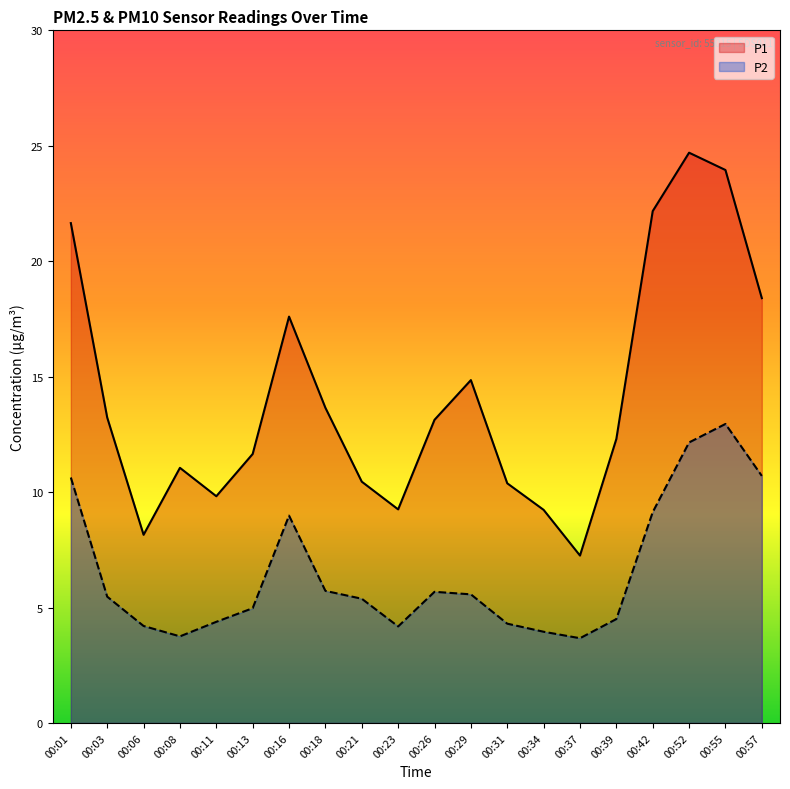

Reading left to right, transcribe all the data shown in this chart.

P1: 00:01=21.6	00:03=13.2	00:06=8.2	00:08=11.1	00:11=9.8	00:13=11.7	00:16=17.6	00:18=13.7	00:21=10.4	00:23=9.2	00:26=13.1	00:29=14.8	00:31=10.4	00:34=9.2	00:37=7.2	00:39=12.3	00:42=22.2	00:52=24.7	00:55=23.9	00:57=18.4
P2: 00:01=10.6	00:03=5.5	00:06=4.2	00:08=3.8	00:11=4.4	00:13=5.0	00:16=9.0	00:18=5.7	00:21=5.4	00:23=4.2	00:26=5.7	00:29=5.6	00:31=4.3	00:34=4.0	00:37=3.7	00:39=4.5	00:42=9.1	00:52=12.2	00:55=12.9	00:57=10.7